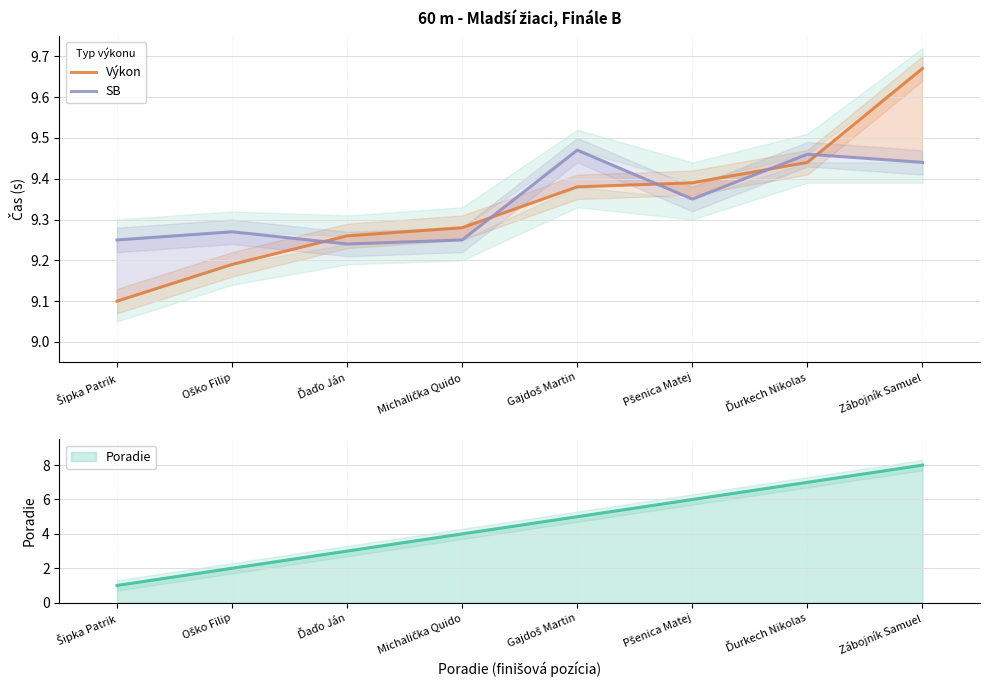

Which series ends up on top after the final intersection of SB and Výkon?

Výkon